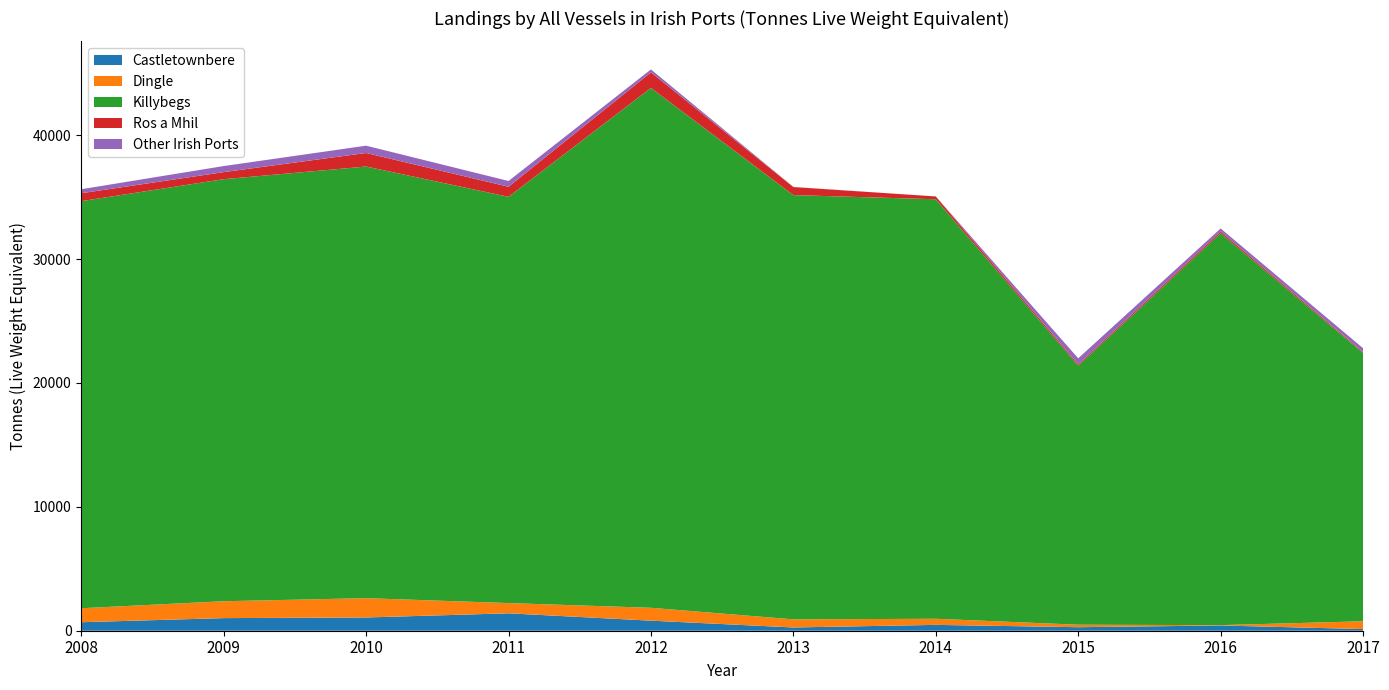

Reading right to left, extract all data points from this chart.

Castletownbere: 2017=132	2016=424	2015=284	2014=472	2013=263	2012=813	2011=1405	2010=1070	2009=1018	2008=686
Dingle: 2017=630	2016=27	2015=200	2014=493	2013=655	2012=1038	2011=827	2010=1558	2009=1362	2008=1129
Killybegs: 2017=21663	2016=31639	2015=20907	2014=33866	2013=34248	2012=41968	2011=32794	2010=34844	2009=34071	2008=32862
Ros a Mhil: 2017=75	2016=142	2015=113	2014=227	2013=651	2012=1258	2011=815	2010=1095	2009=571	2008=640
Other Irish Ports: 2017=308	2016=241	2015=487	2014=0	2013=8	2012=235	2011=465	2010=589	2009=489	2008=323